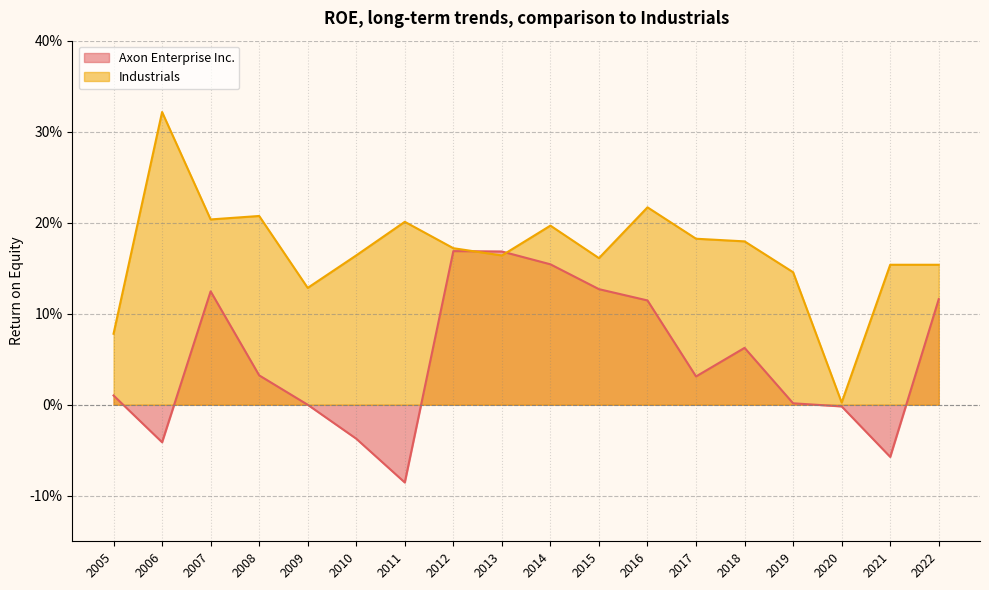

What is the difference between the maximum and minimum values in the Axon Enterprise Inc. series?

0.3